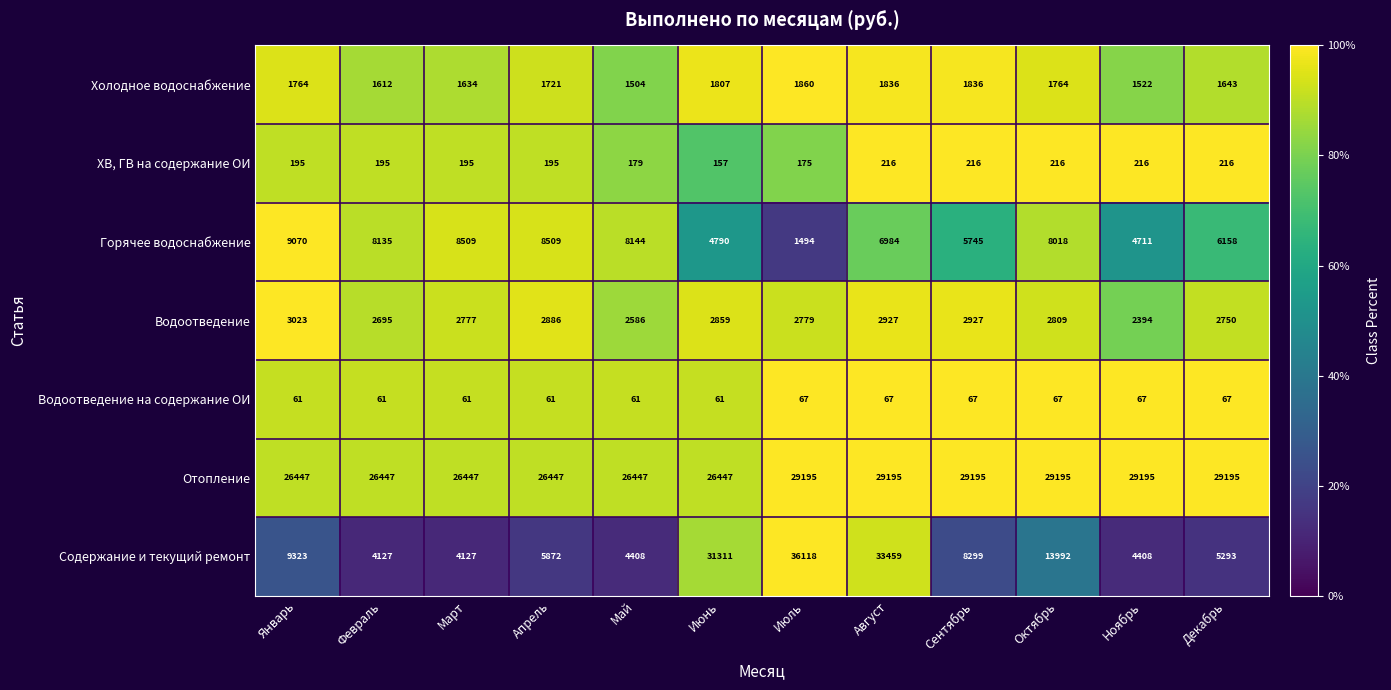

The ХВ, ГВ на содержание ОИ series shows 216 at Октябрь. True or false?

True